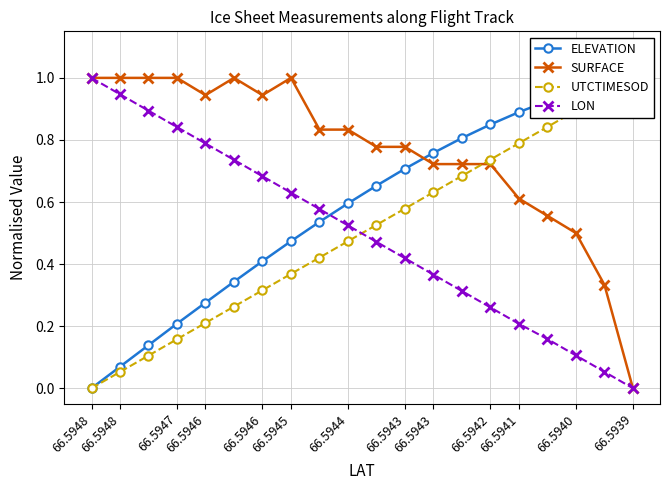

The value of UTCTIMESOD at 66.5948 is 0.0. True or false?

True